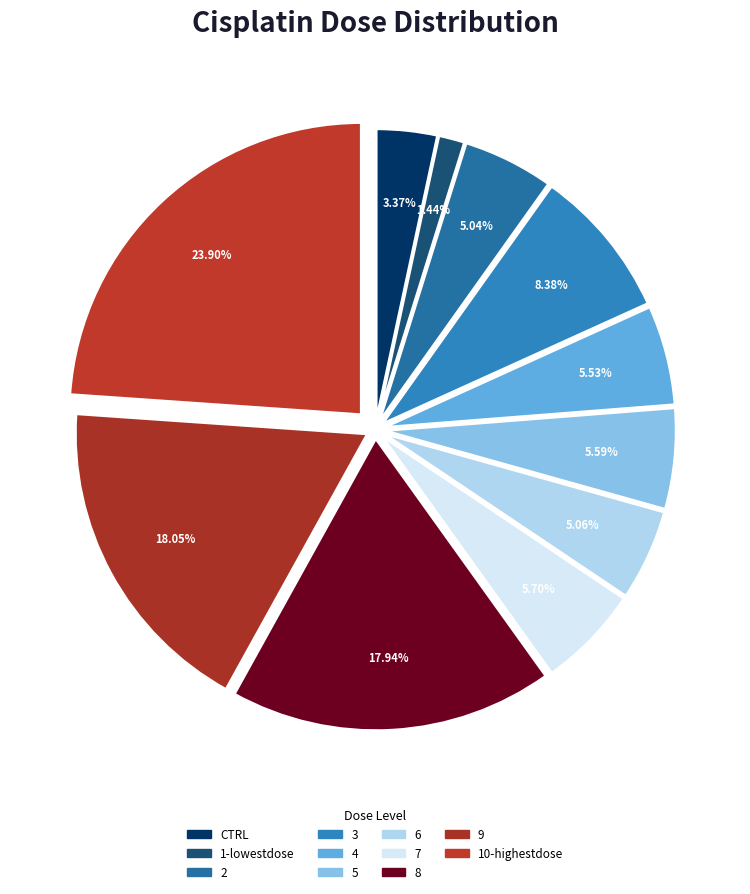

How much of the chart is everything except 7?

94.3%